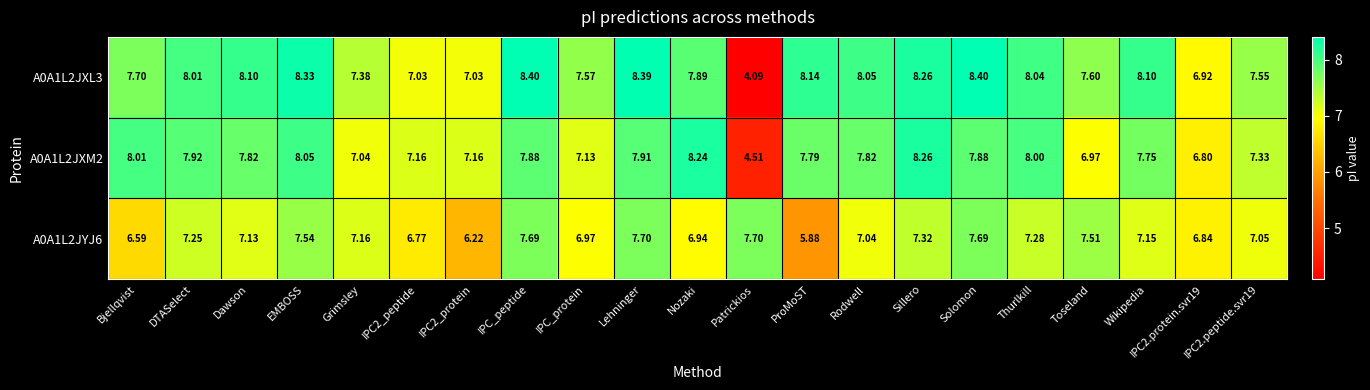

At which label does A0A1L2JXL3 first exceed 8?

DTASelect